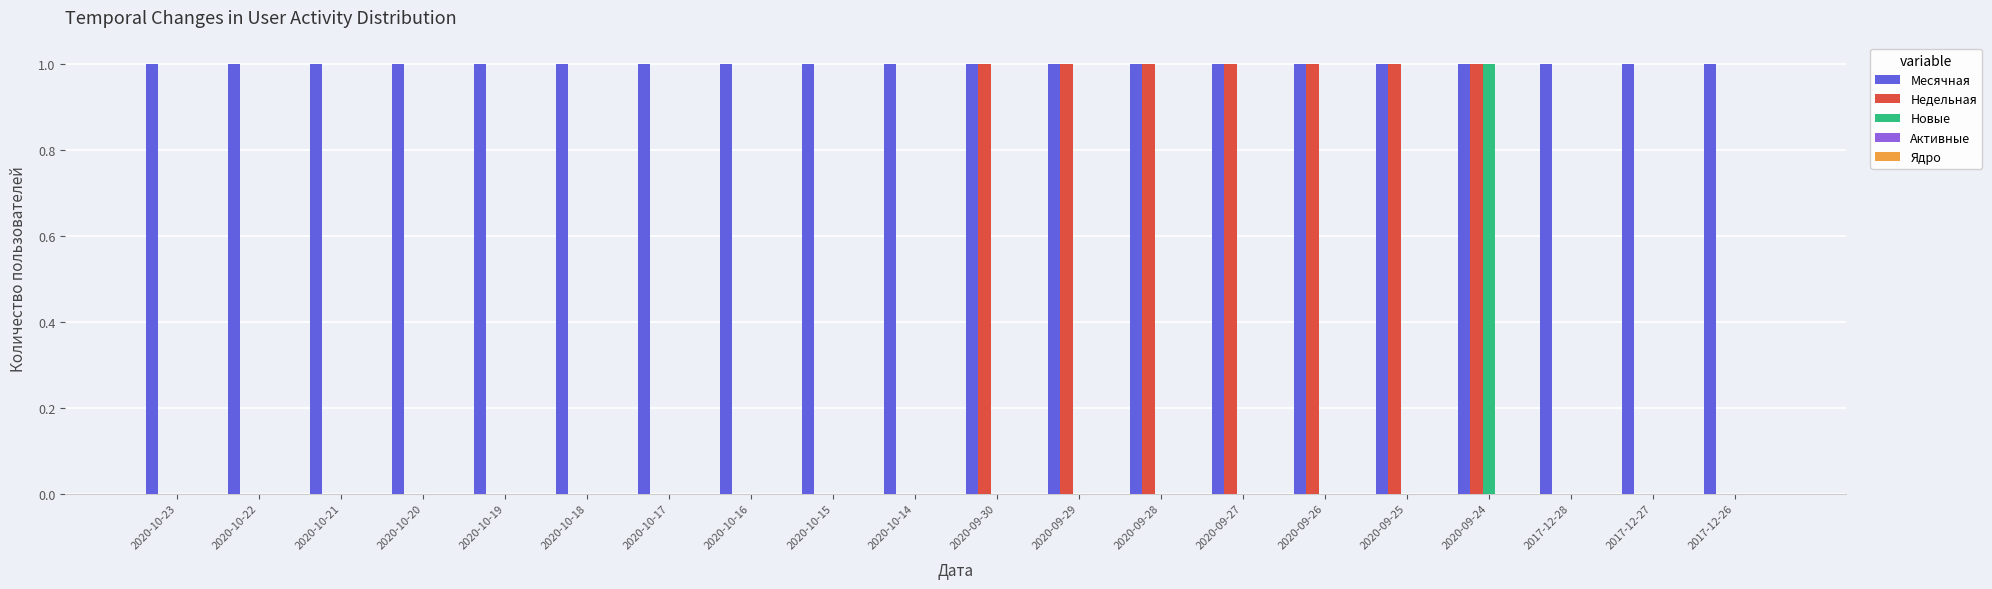

What is the sum of all Месячная values?

20